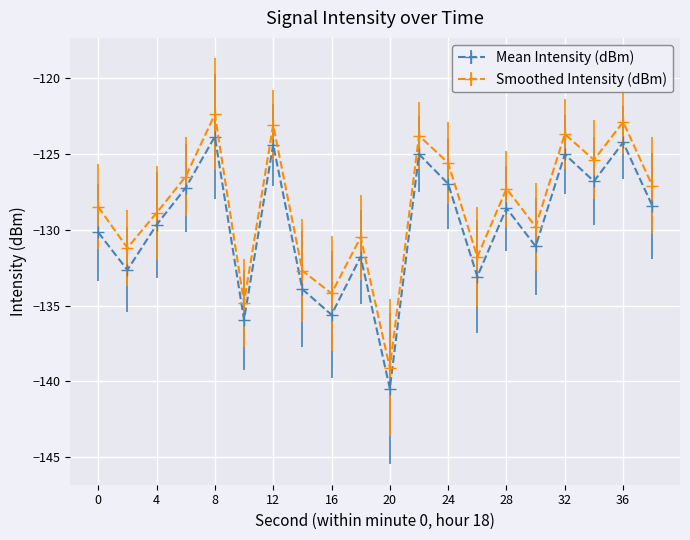

Does the chart have visible grid lines?

Yes